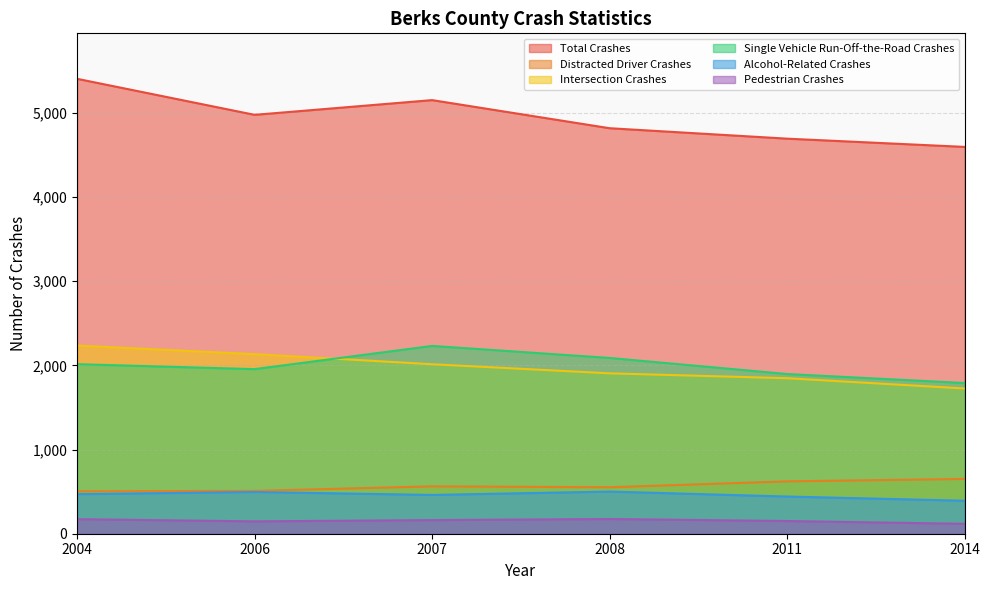

What is the highest value of the Intersection Crashes series?

2236